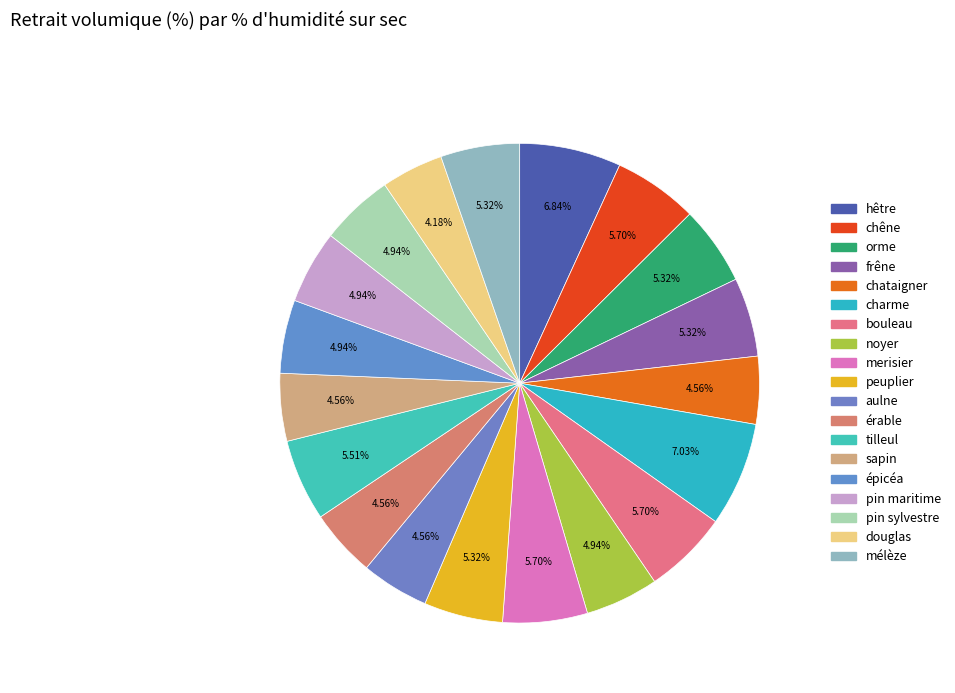

Does any single category account for the majority?

No